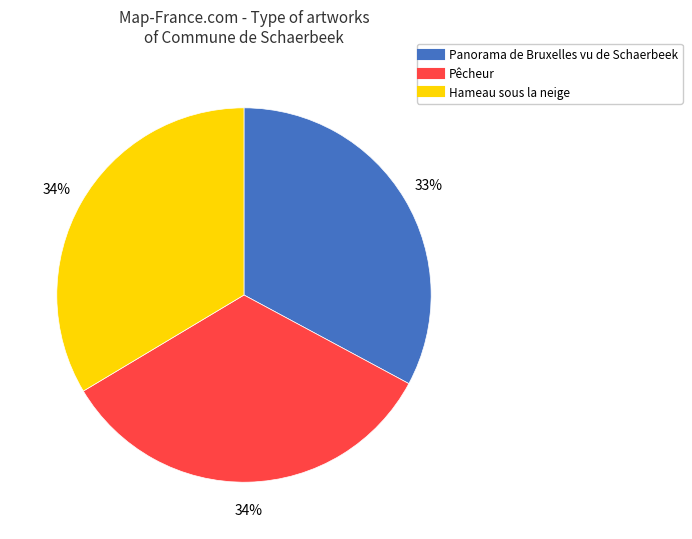

Combined, do Pêcheur and Hameau sous la neige account for over 50%?

Yes